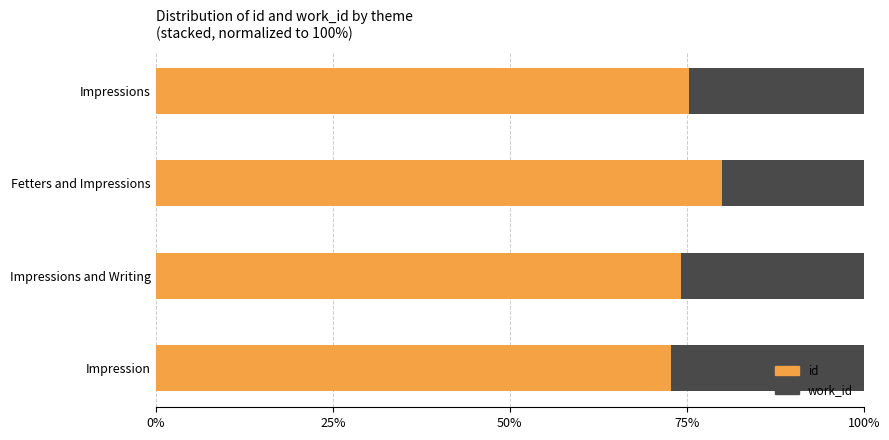

The id series shows 52.3 at Fetters and Impressions. True or false?

False